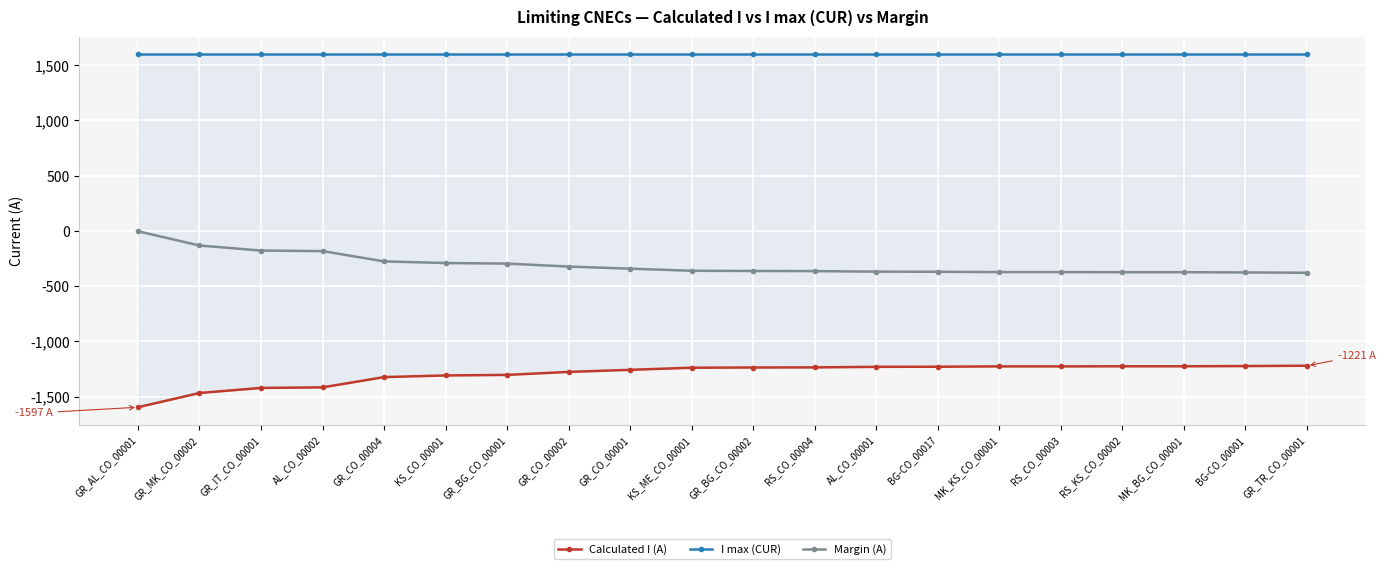

What is the difference between the maximum and second lowest values in the Margin (A) series?

373